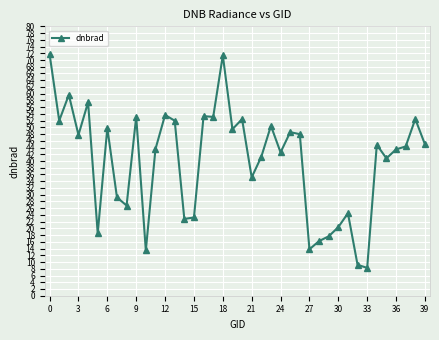

What is the average value?

40.0